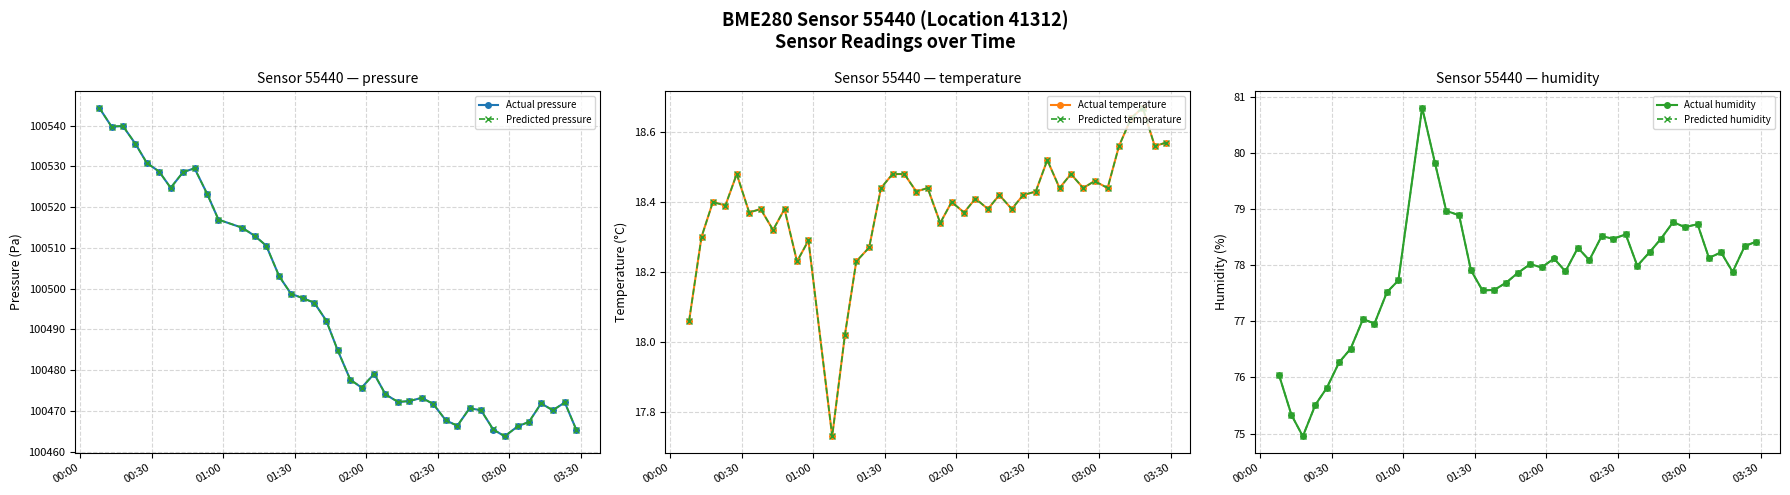

What is the value of the Predicted pressure point at the 27th from the left?

100473.2